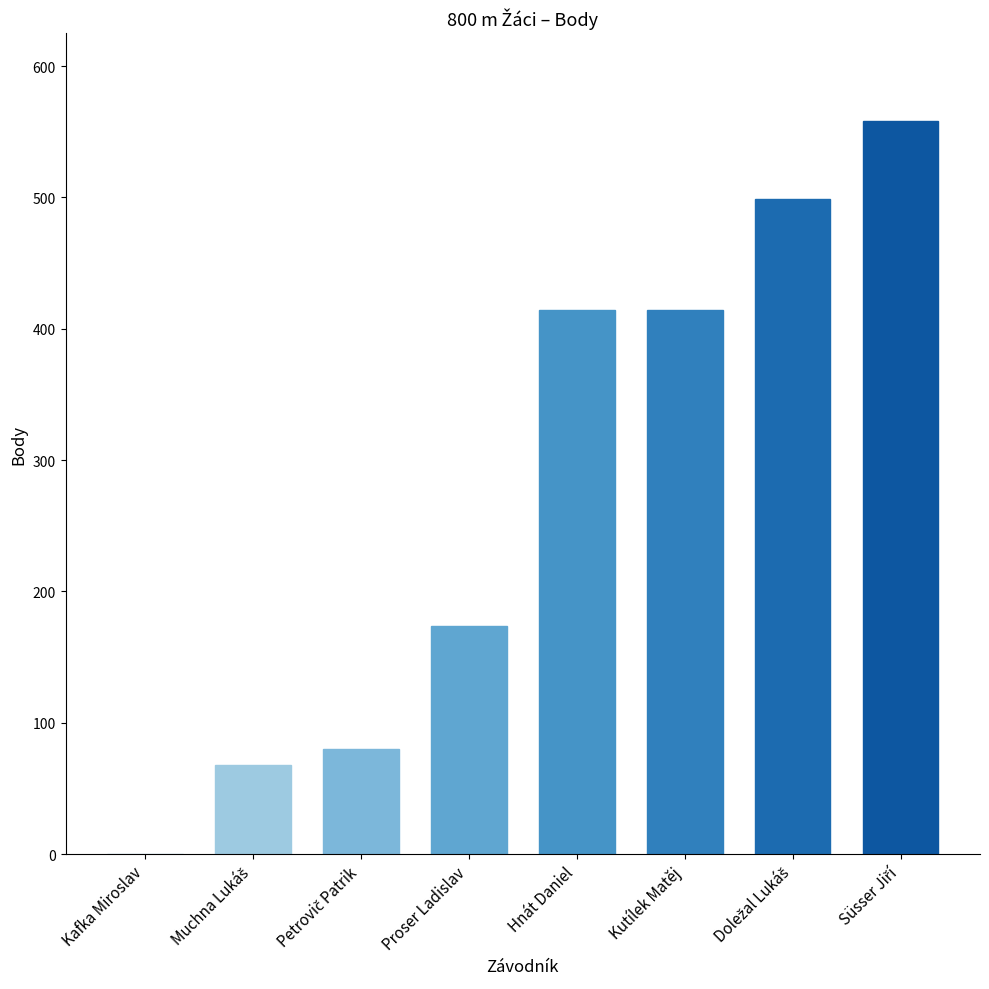

Reading left to right, what are all the values shown in this chart?

0	68	80	174	414	414	499	558